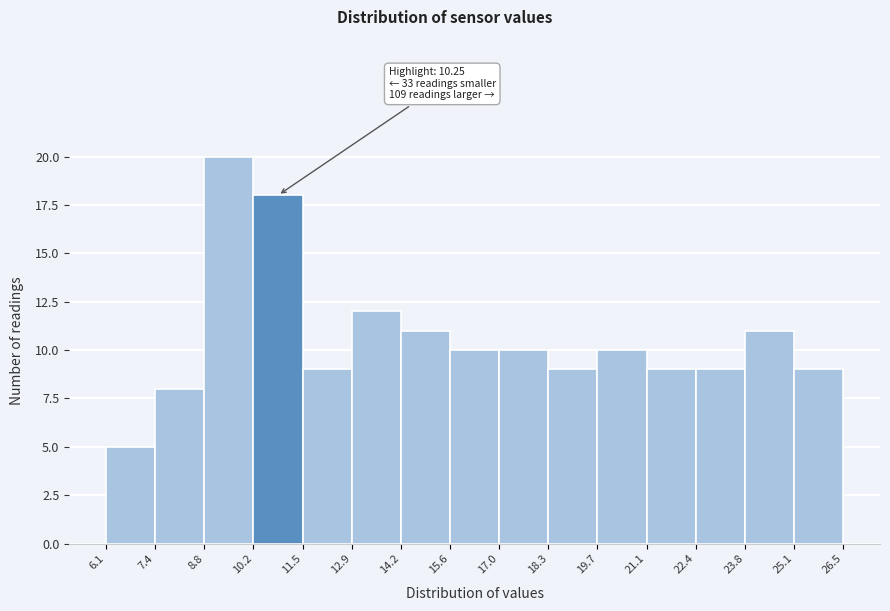

Over which range of the x-axis is the bar tallest?

8.8 to 10.2